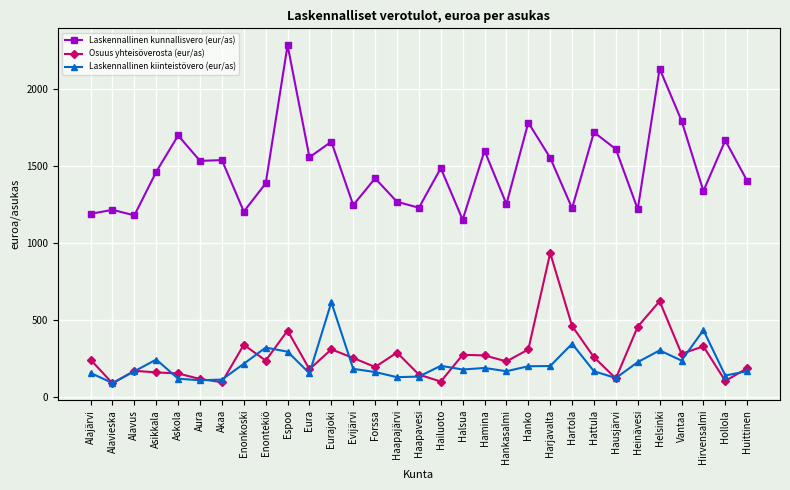

What position from the right is Enontekiö?

23